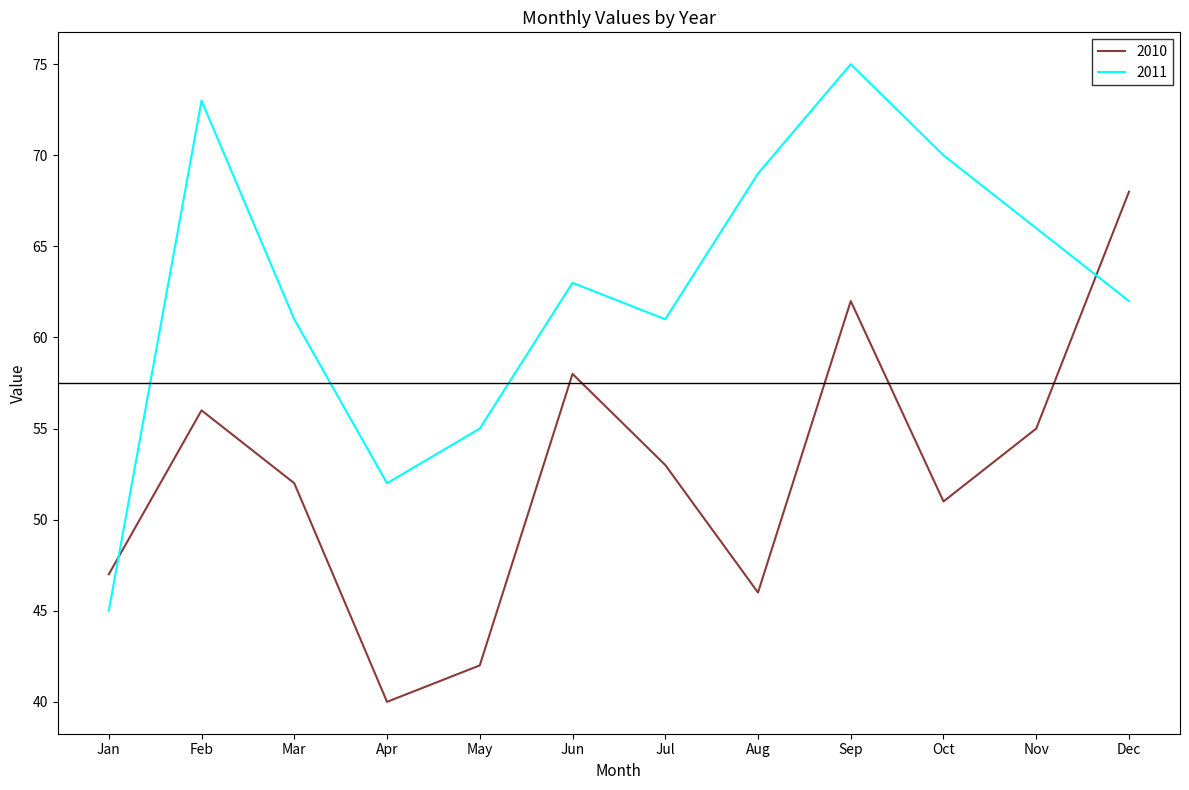

What is the sum of all 2011 values?

752